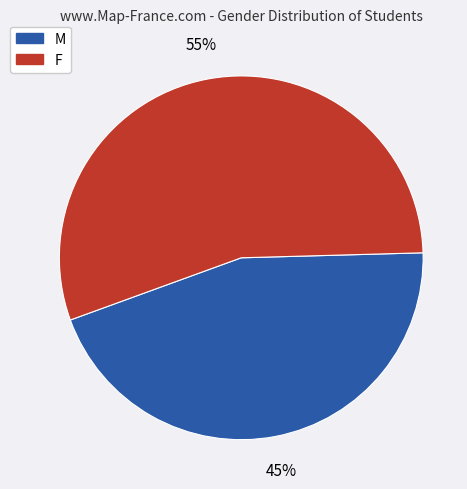

Do M and F together represent more than half of the pie?

Yes